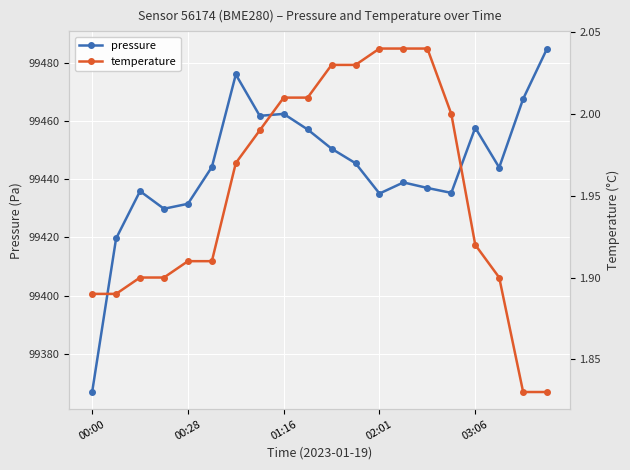

Is it true that temperature equals 1.8 at 18?

True